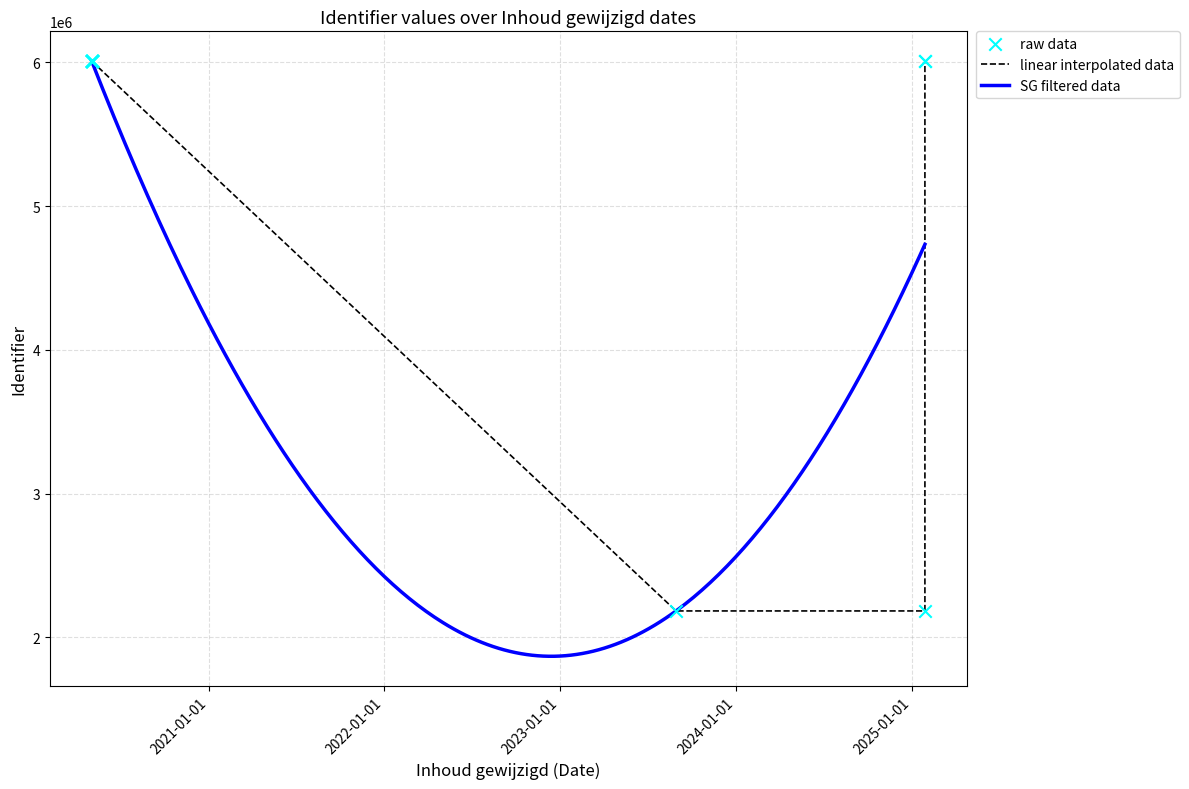

Which has a higher value, 2020-05-03 or 2025-01-28?

2025-01-28